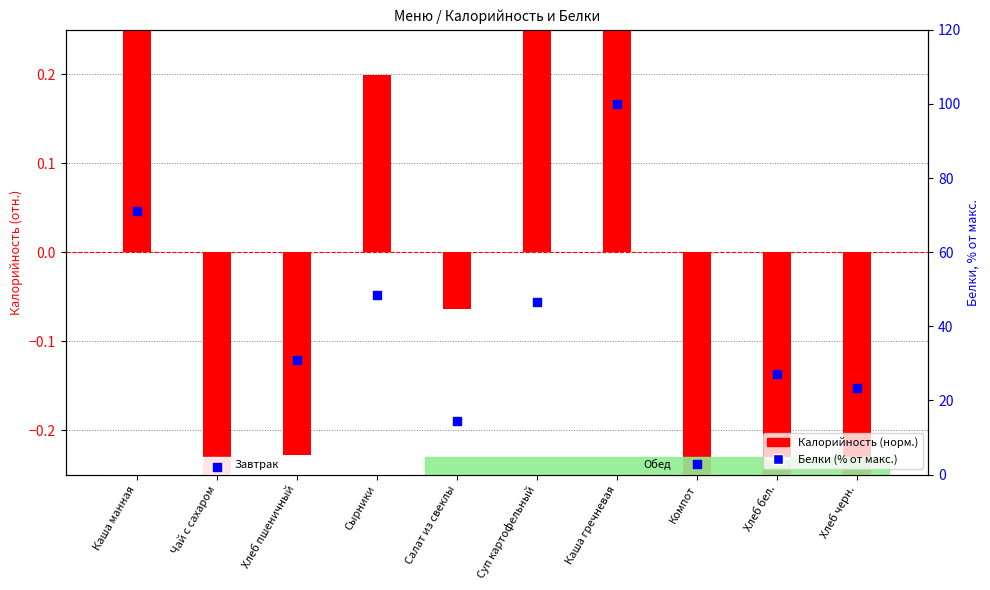

Which series reaches the maximum Y coordinate?

Белки (% от макс.)